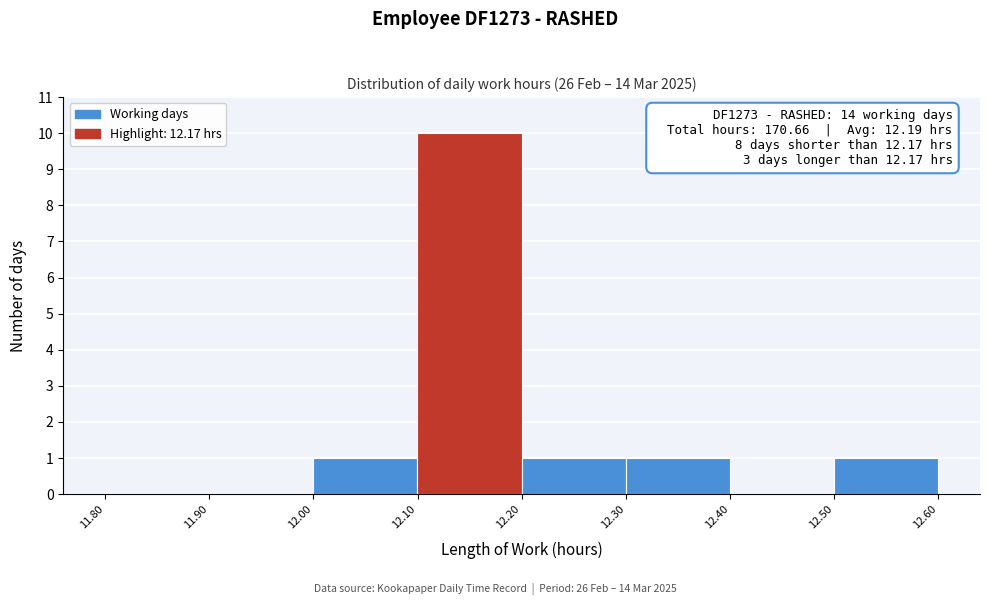

Over which range of the x-axis is the bar tallest?

12.10 to 12.20